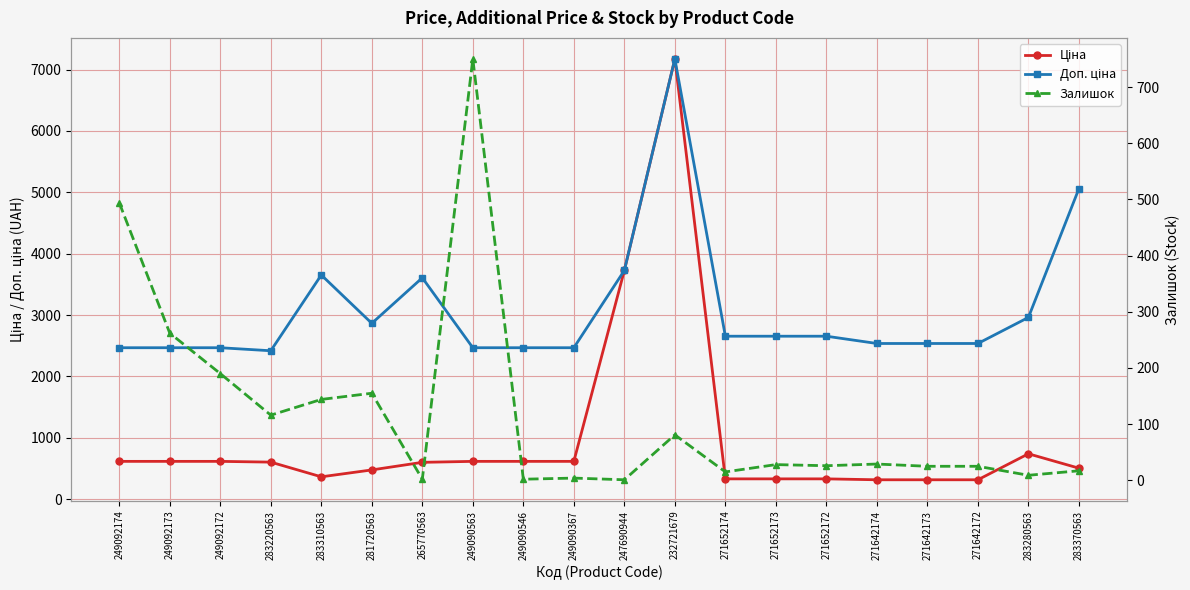

What is the sum of the Залишок values at 249092172 and 271642173?

215.0